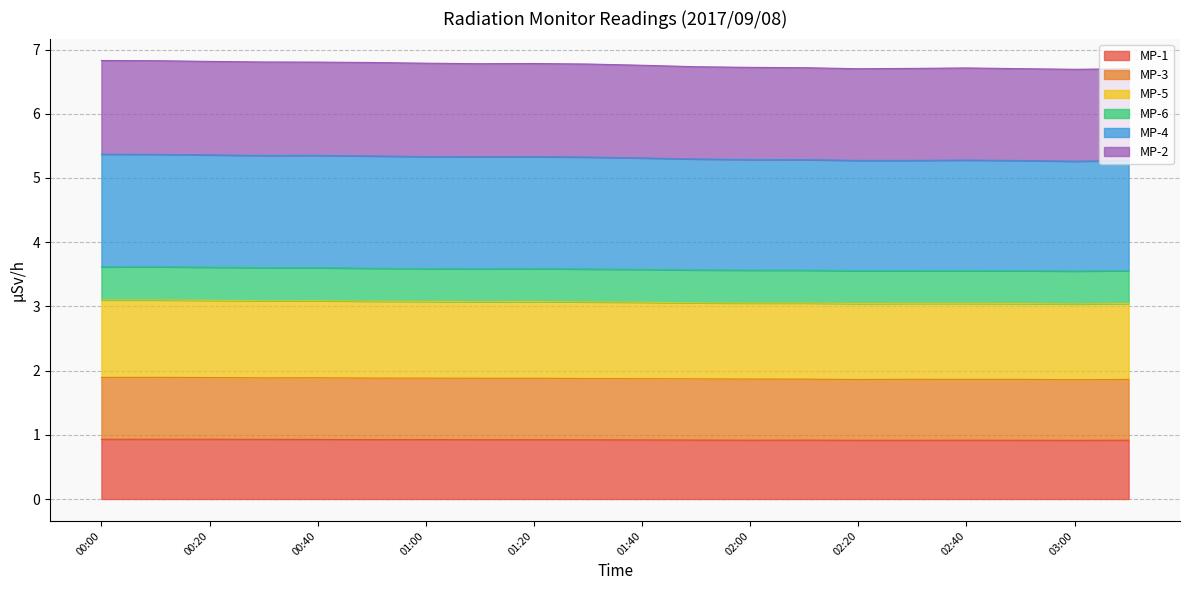

At which category does MP-1 reach its first local valley?

00:50